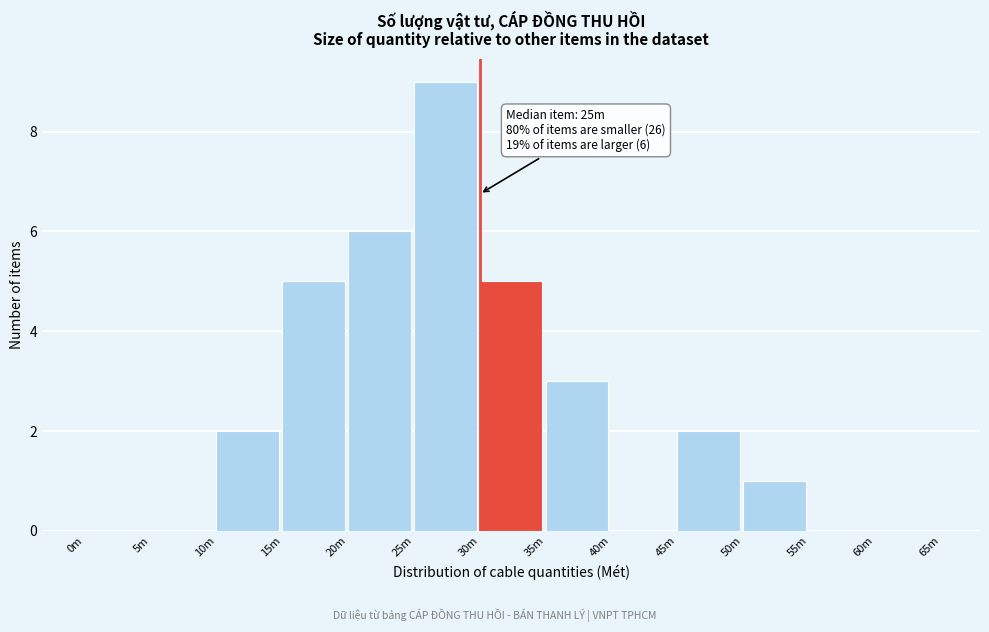

Reading left to right, extract all data points from this chart.

0m=0	5m=0	10m=2	15m=5	20m=6	25m=9	30m=5	35m=3	40m=0	45m=2	50m=1	55m=0	60m=0